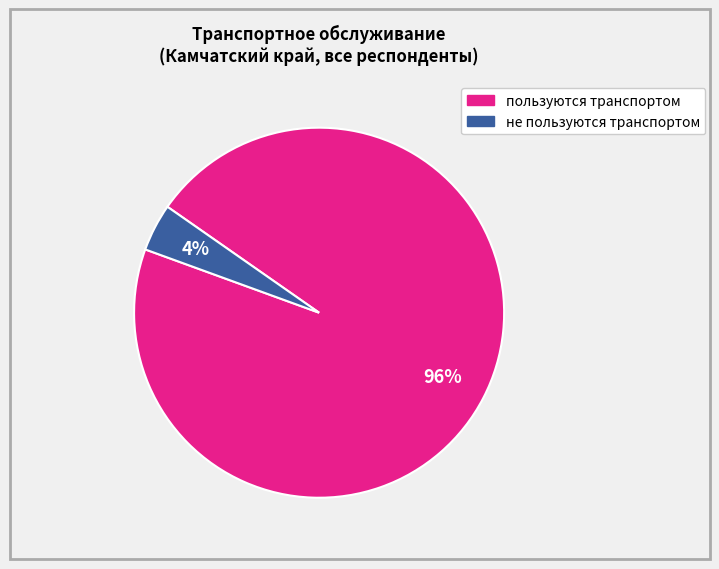

Which slice represents more than half of the pie?

пользуются транспортом